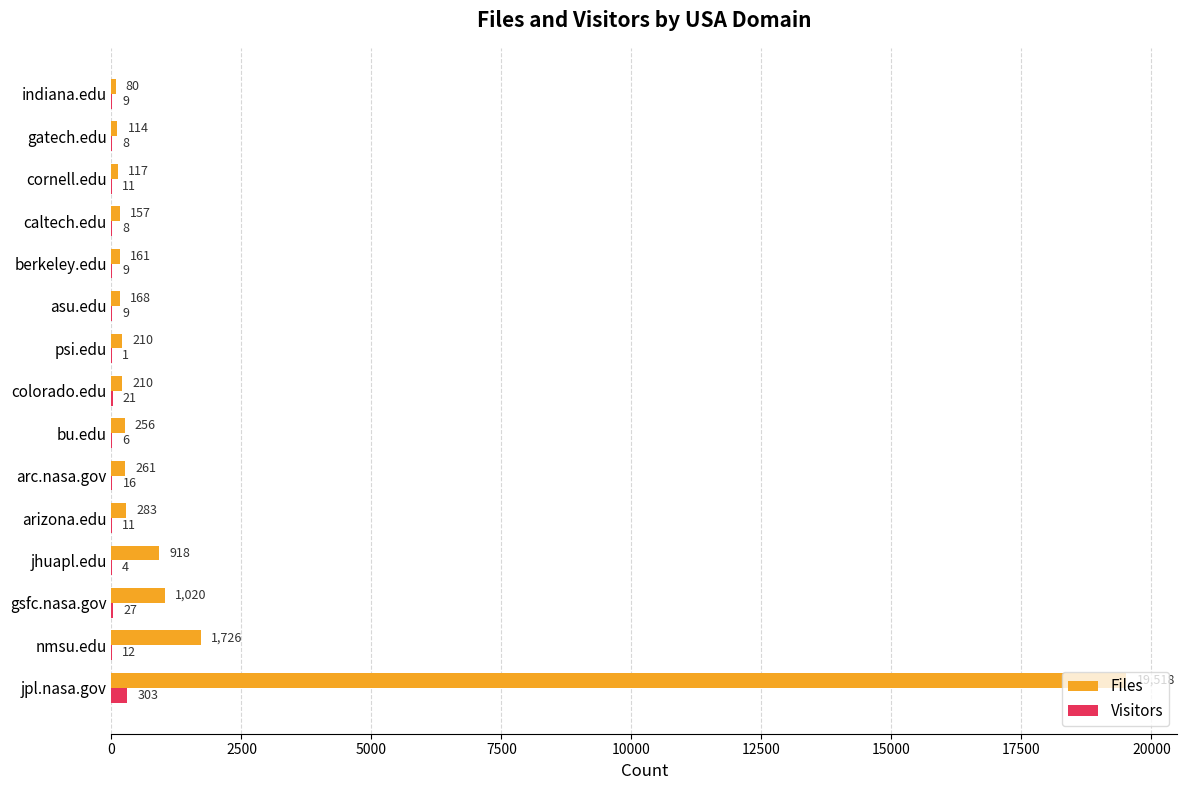

At which category is the sum across all series the highest?

jpl.nasa.gov